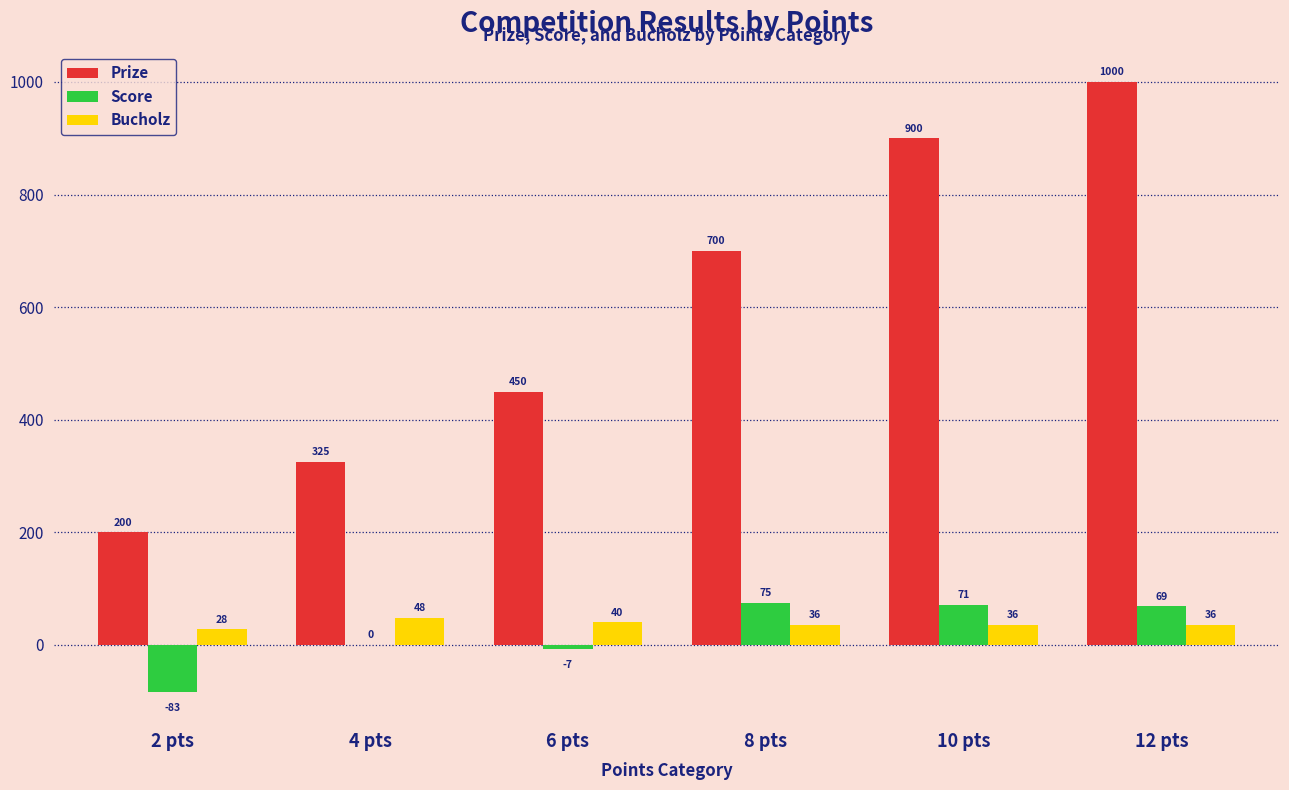

Which series has the largest total across all categories?

Prize